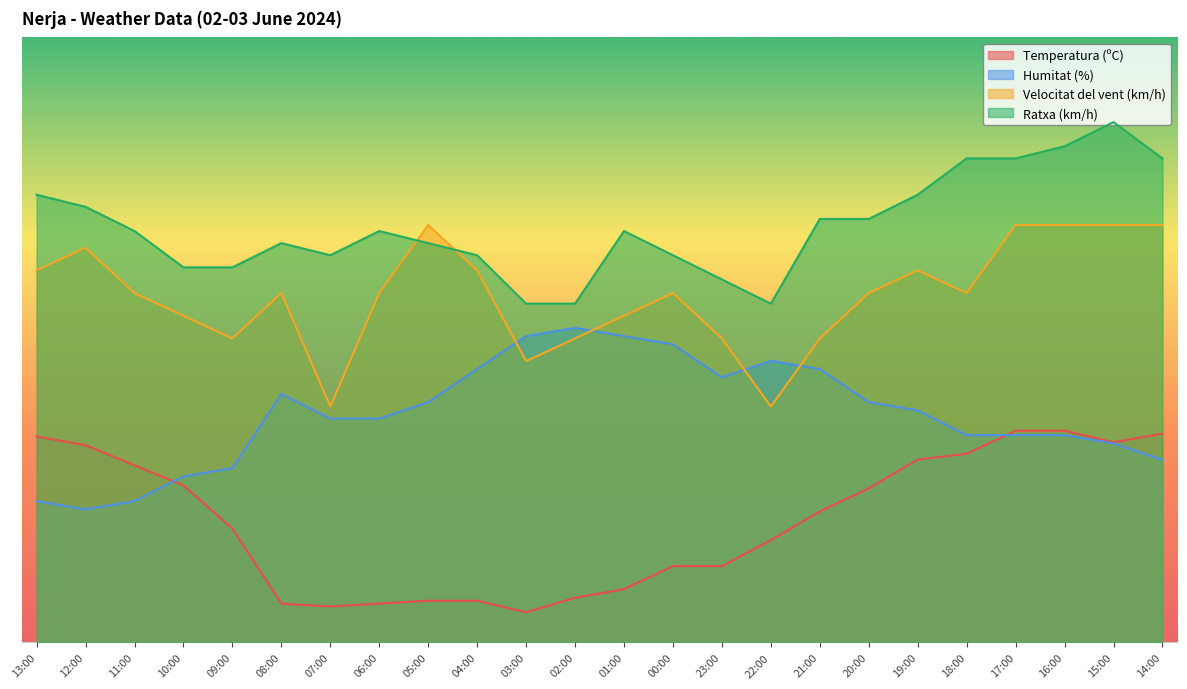

Does the chart have visible grid lines?

No